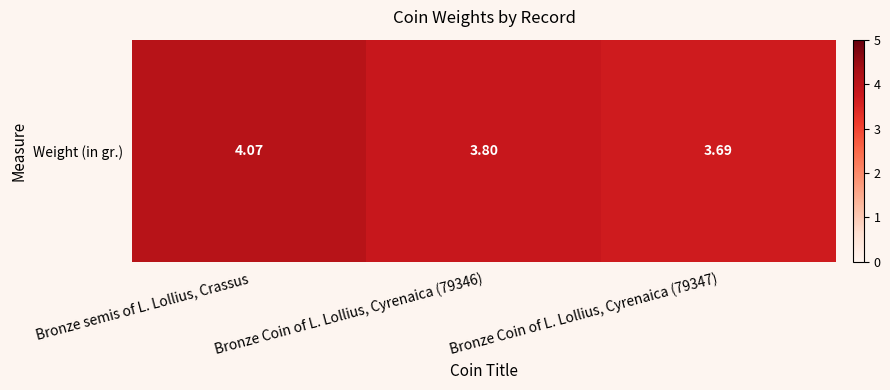

At which category does the chart reach its peak across all series?

Bronze semis of L. Lollius, Crassus